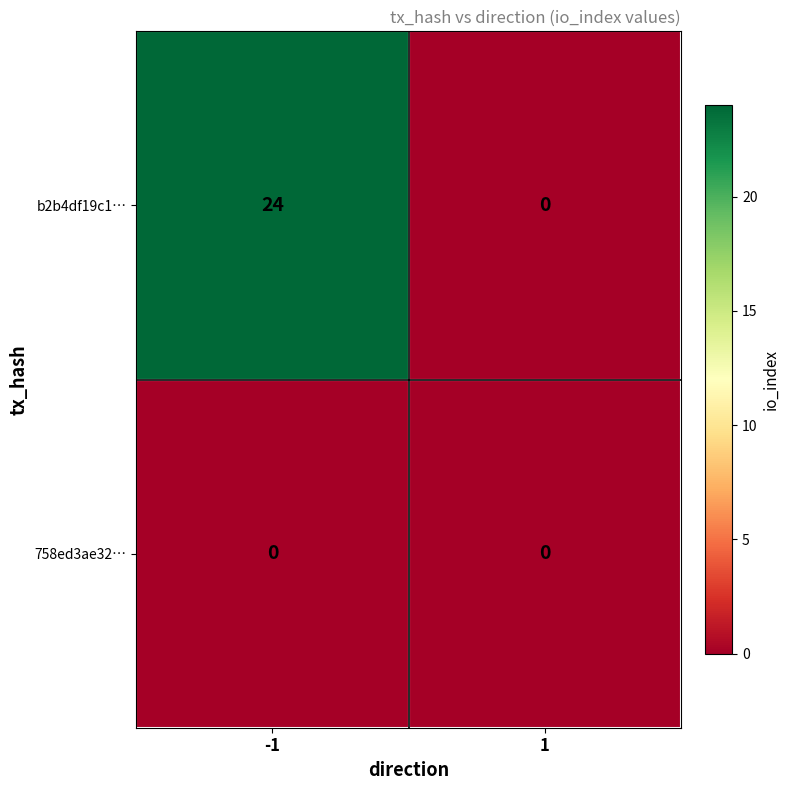

Reading left to right, what are all the values shown in this chart?

b2b4df19c1…: 24	0
758ed3ae32…: 0	0